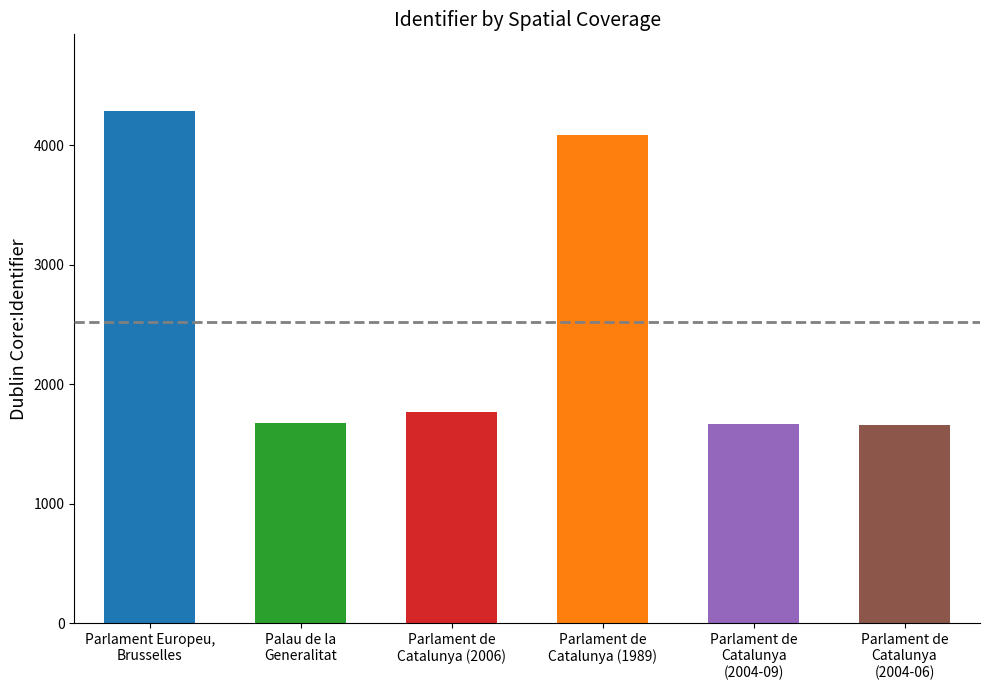

Does the chart contain stacked bars?

No